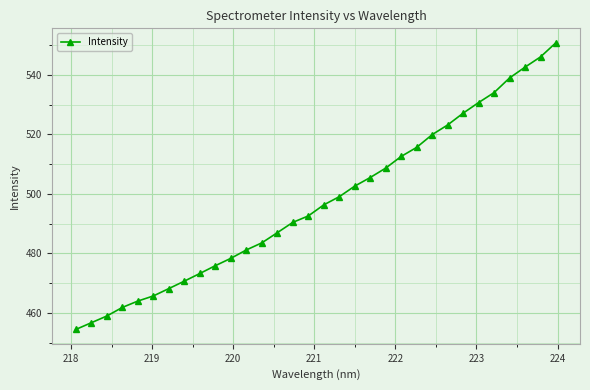

What is the minimum value shown in the chart?

454.5